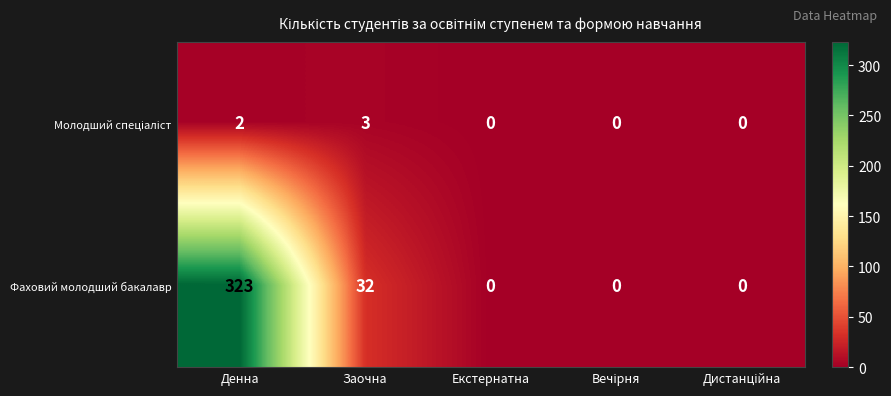

What is the average value of the Фаховий молодший бакалавр series?

71